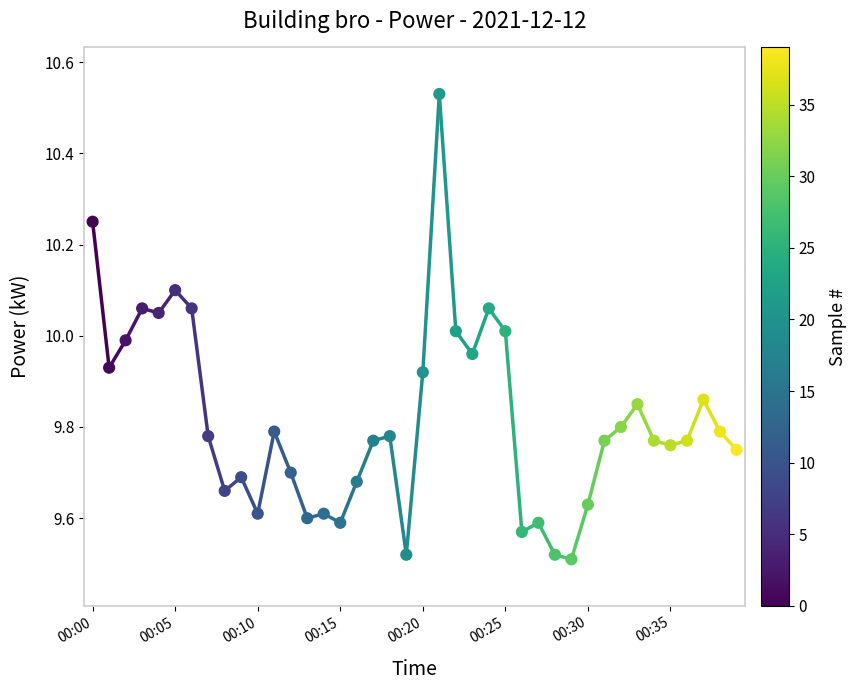

What is the range of Y values (max minus min)?

1.0